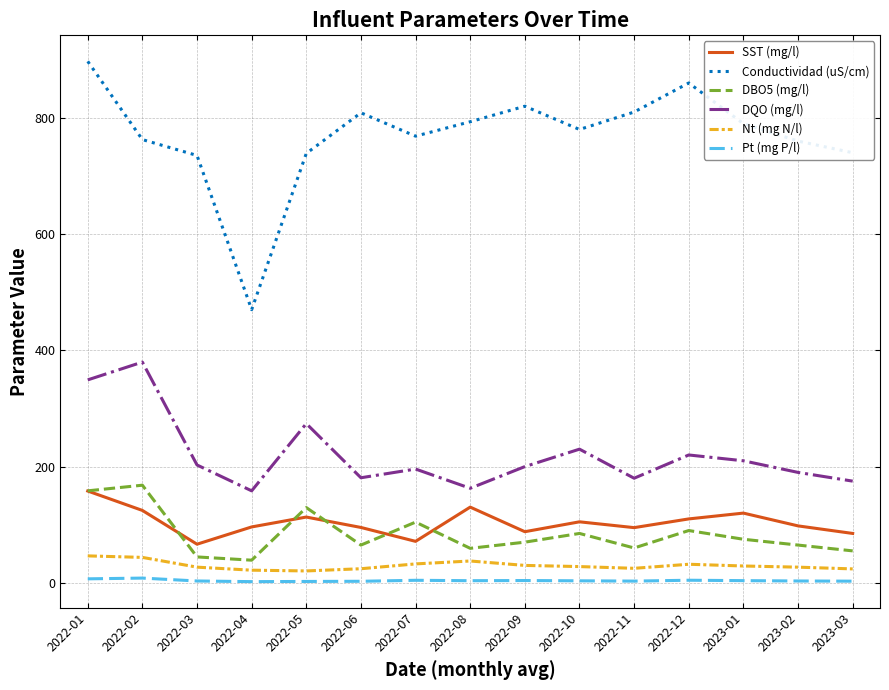

True or false: SST (mg/l) and Pt (mg P/l) cross at least once.

False